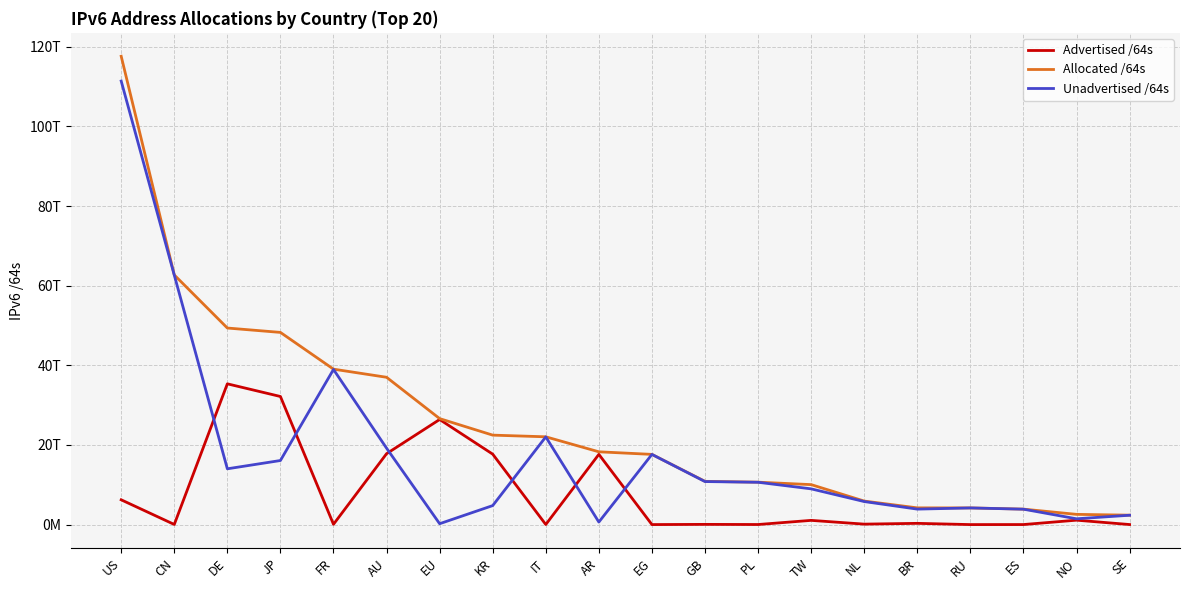

List the series in order of their overall mean, highest first.

Allocated /64s, Unadvertised /64s, Advertised /64s